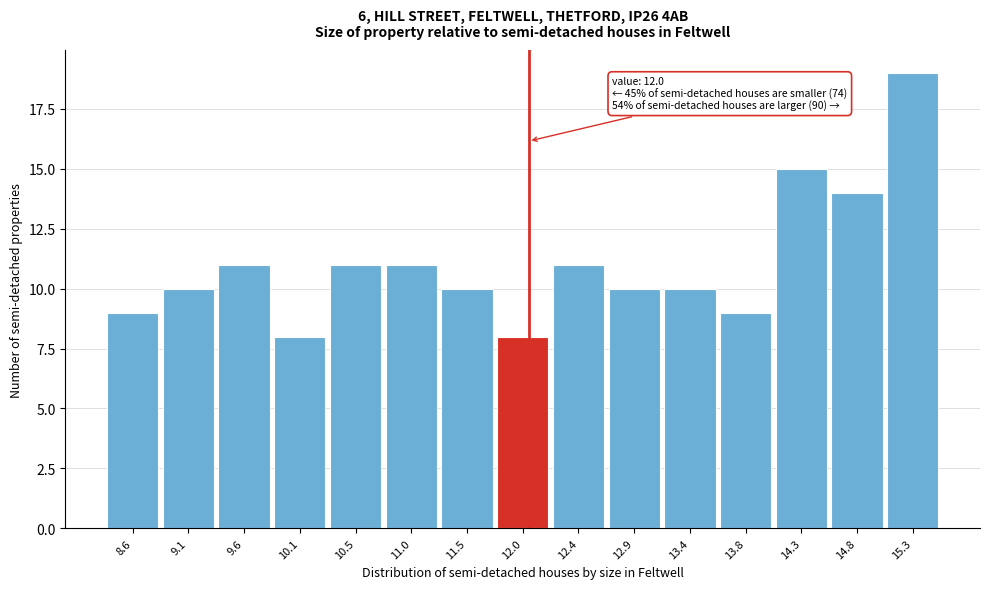

Which range on the x-axis has the tallest bar?

15.05 to 15.50